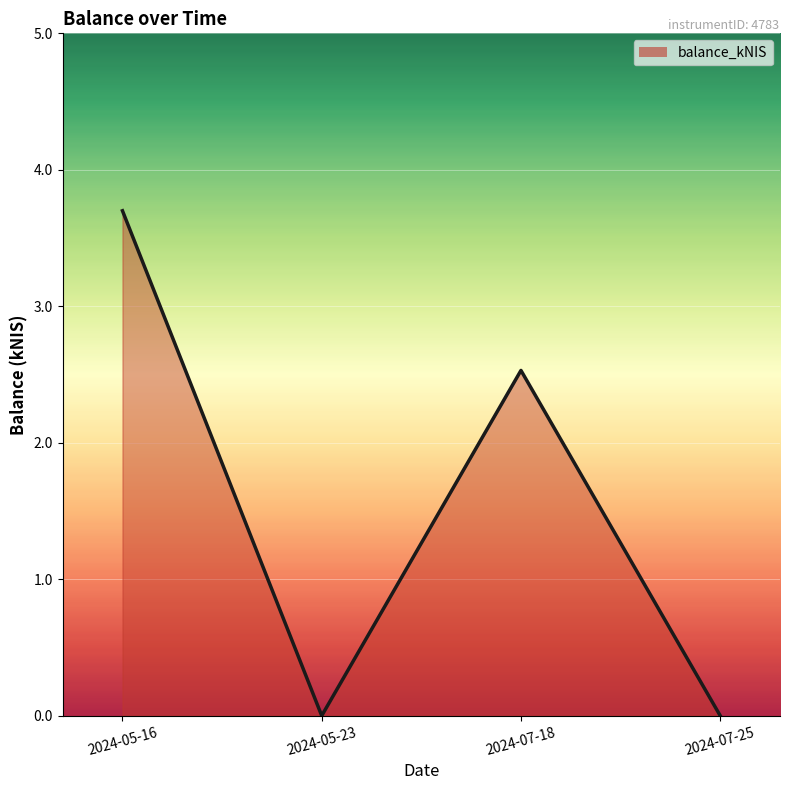

At which category does the data reach its first local valley?

2024-05-23